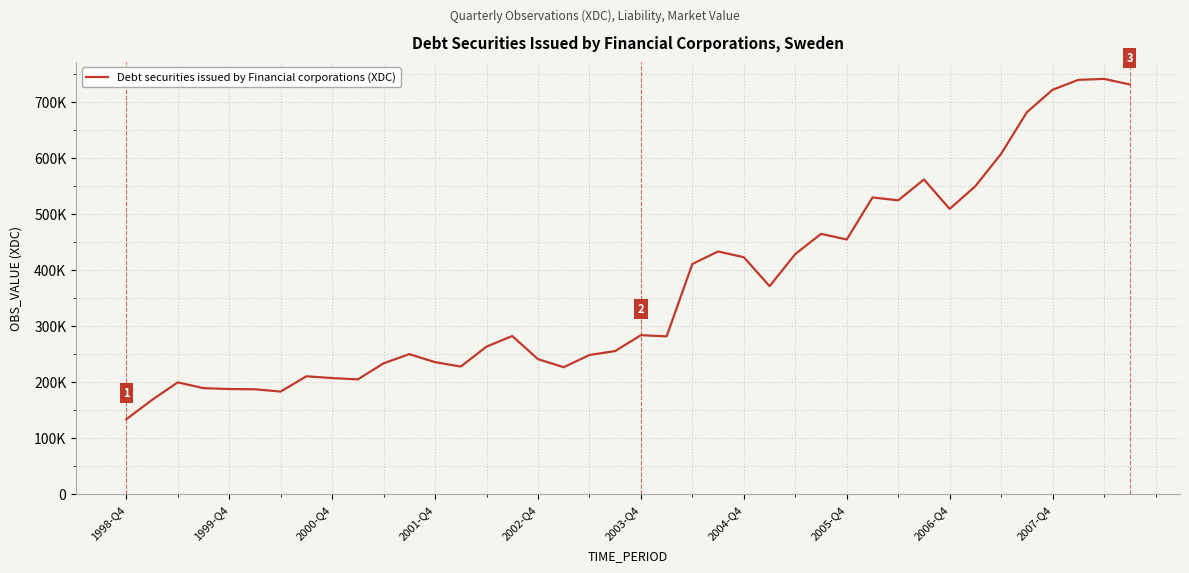

Is this an area chart (filled region under the line)?

No